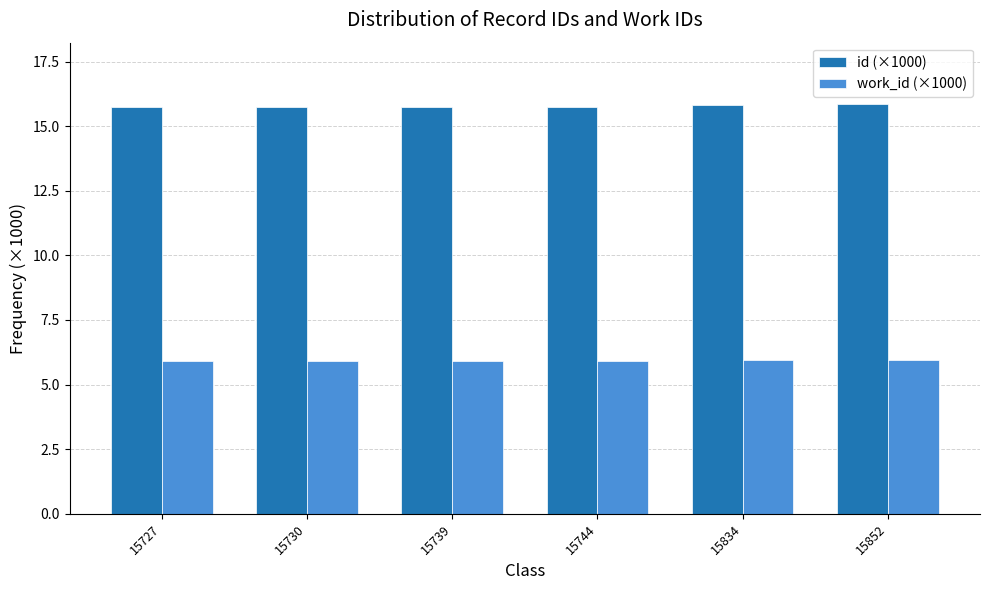

Count the number of categories in the chart.

6